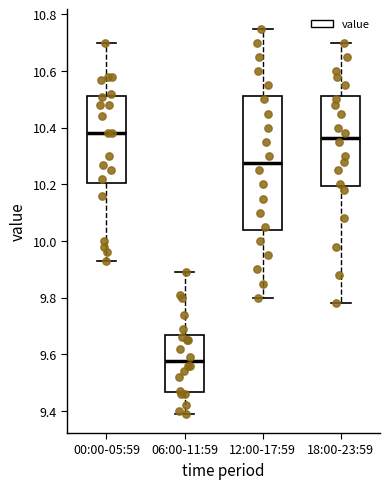

Reading left to right, transcribe this box plot: for each box, give where its median line is, the range the box spans, and where its two whiskers end, as read against the y-axis. The values are not printed on the chart, so give them approximately, as read against the axis.

00:00-05:59: median 10.38, box 10.20 to 10.52, whiskers 9.94 to 10.70
06:00-11:59: median 9.58, box 9.46 to 9.66, whiskers 9.40 to 9.90
12:00-17:59: median 10.28, box 10.04 to 10.52, whiskers 9.80 to 10.76
18:00-23:59: median 10.36, box 10.20 to 10.52, whiskers 9.78 to 10.70